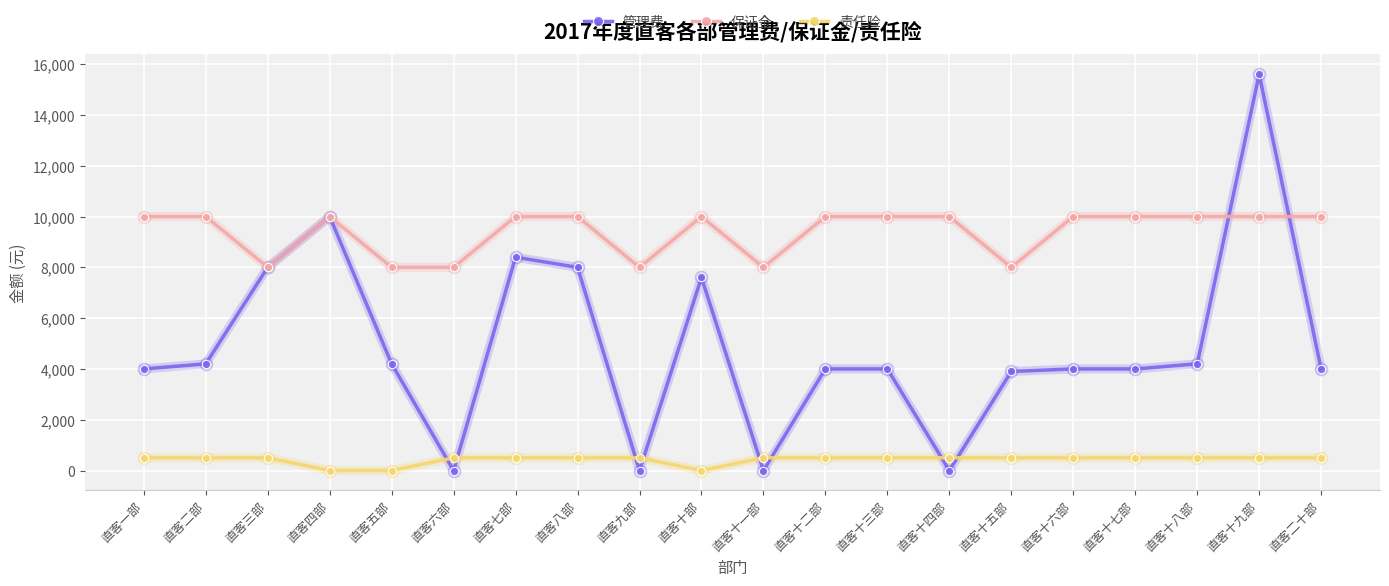

What is the average value of the 管理费 series?

4905